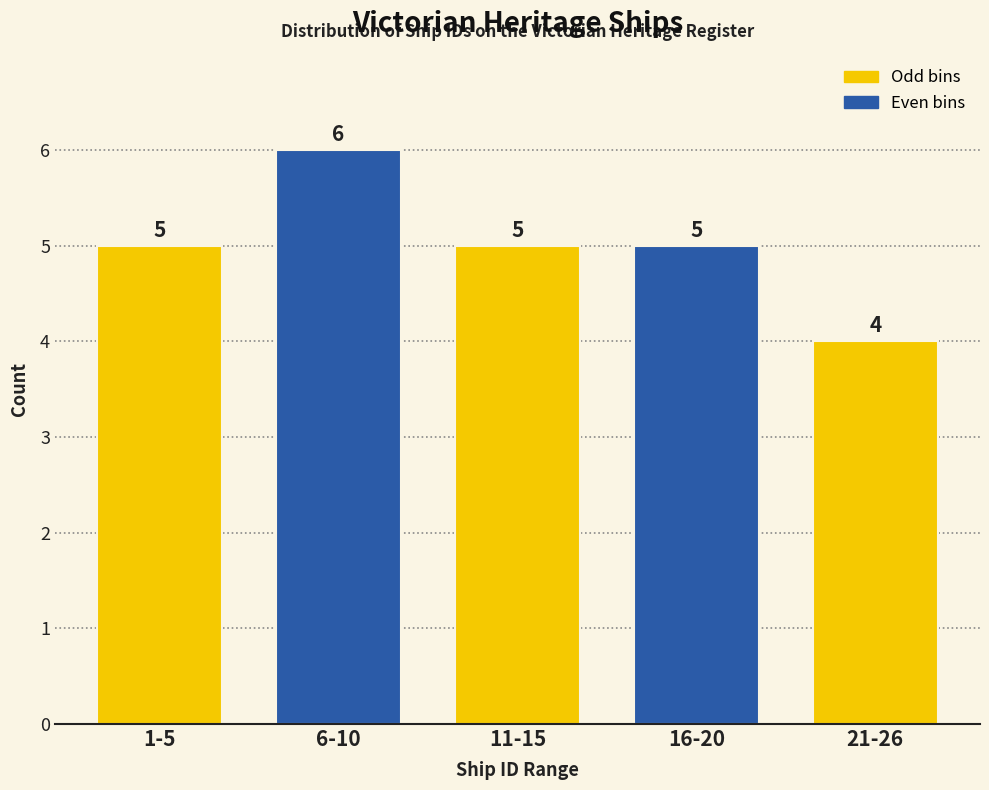

Reading left to right, extract all data points from this chart.

5	6	5	5	4